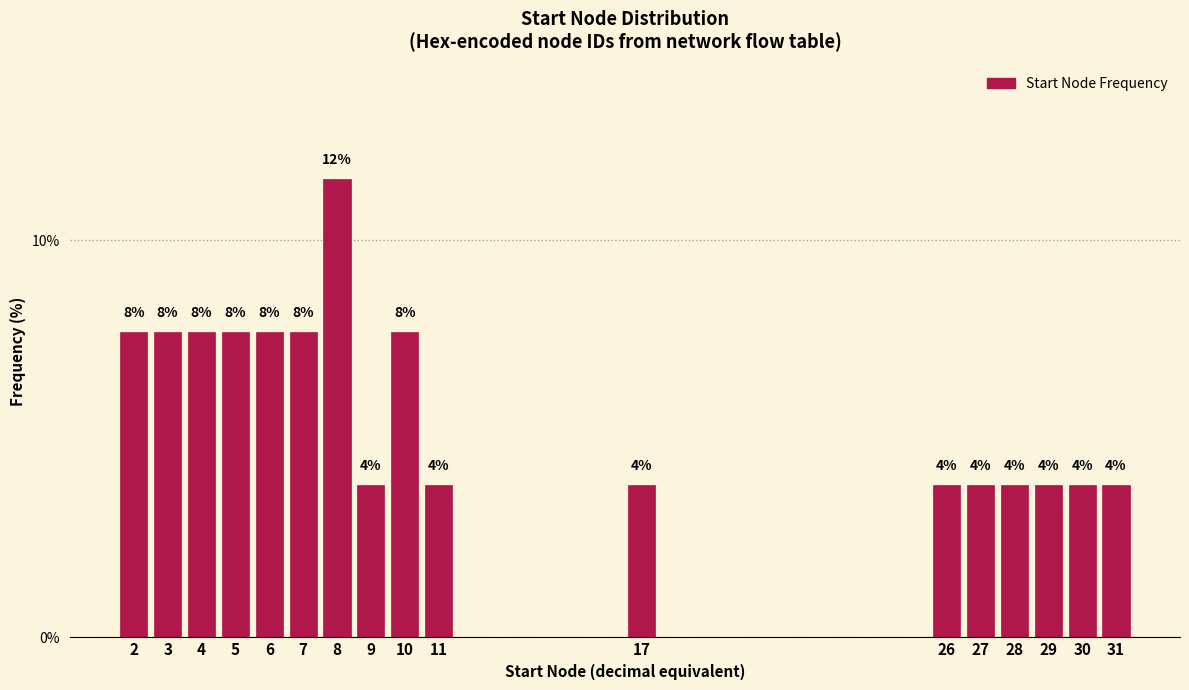

Does the chart contain any negative values?

No